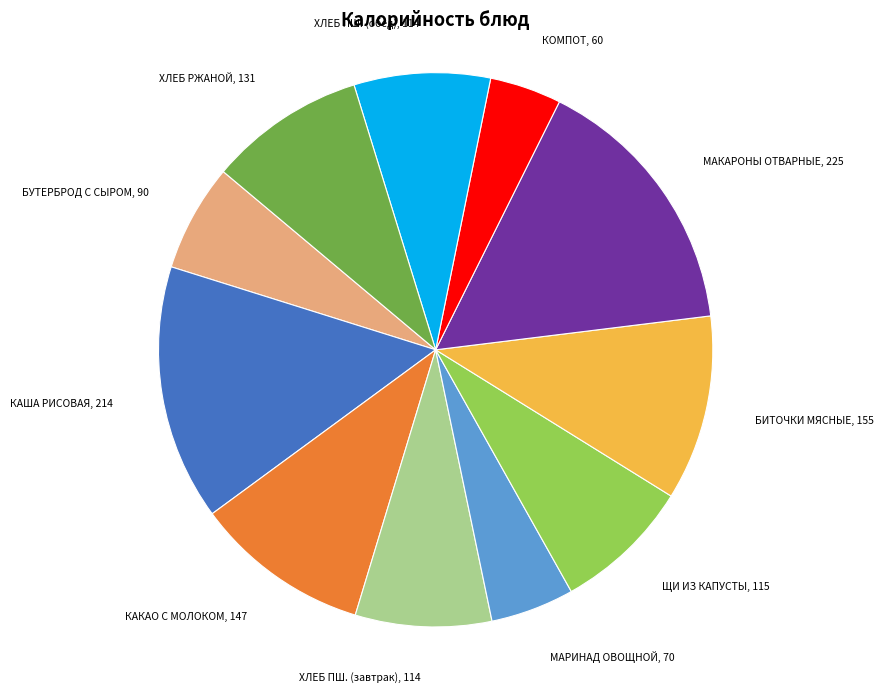

Is there a majority slice in this chart?

No